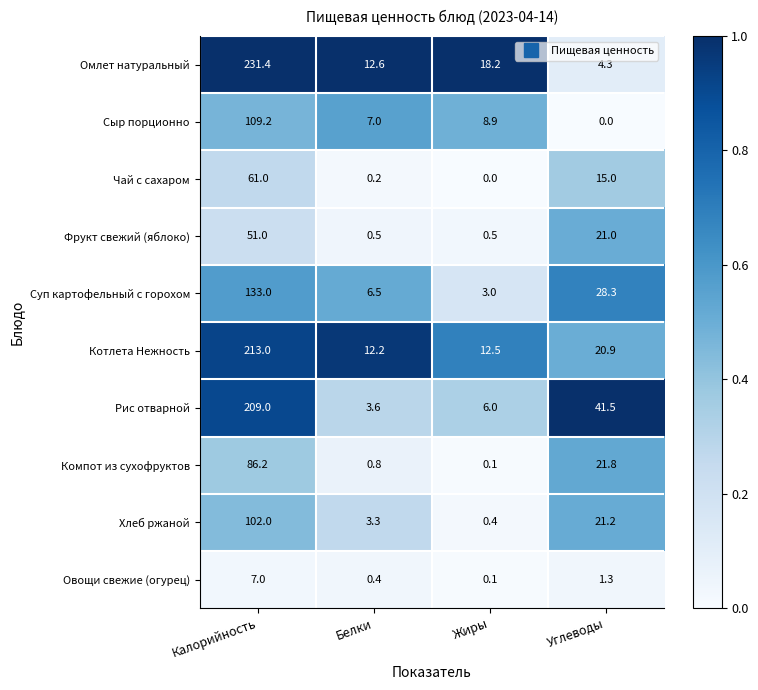

Rank the series by their maximum value, from lowest to highest.

Овощи свежие (огурец), Фрукт свежий (яблоко), Чай с сахаром, Компот из сухофруктов, Хлеб ржаной, Сыр порционно, Суп картофельный с горохом, Рис отварной, Котлета Нежность, Омлет натуральный